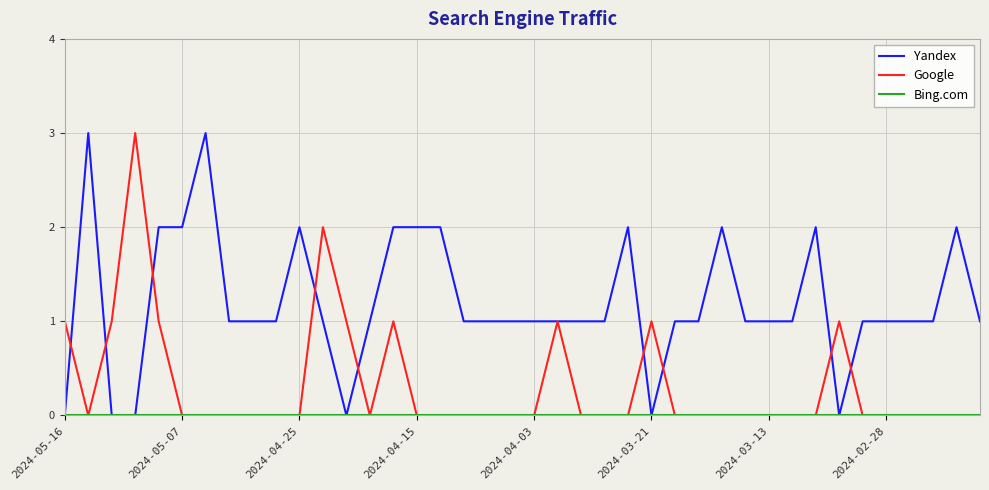

Which series ends up on top after the final intersection of Google and Yandex?

Yandex